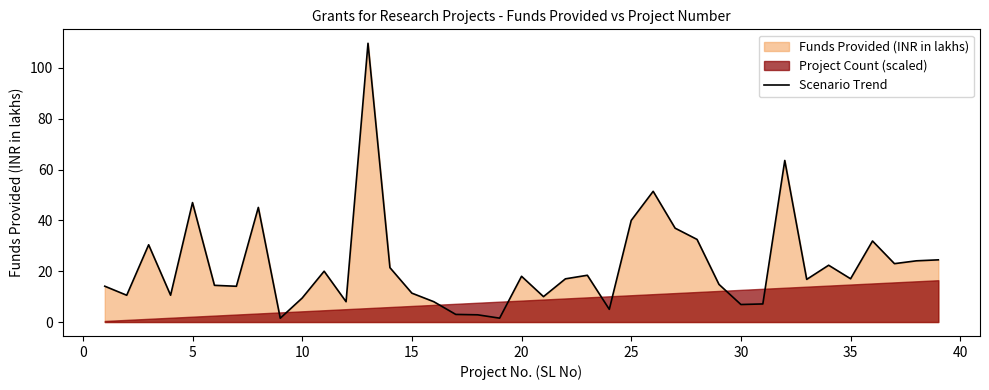

The chart shows a value of 31.5 at 45. True or false?

False